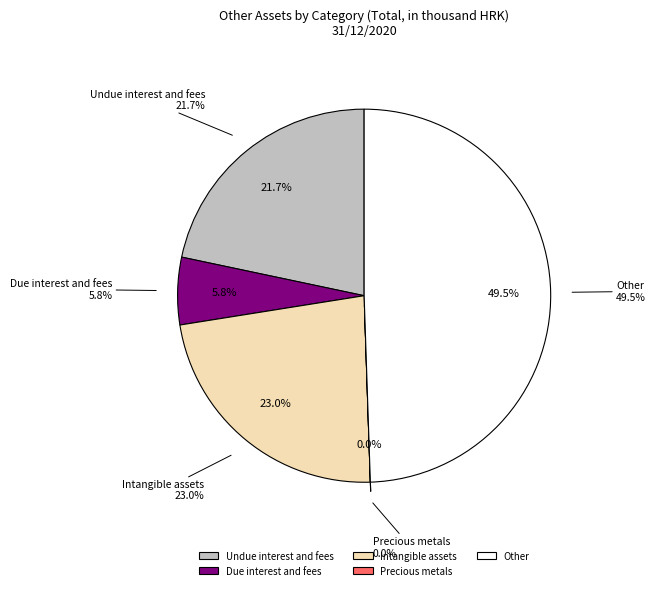

To the nearest percent, what is the average slice percentage?

20%